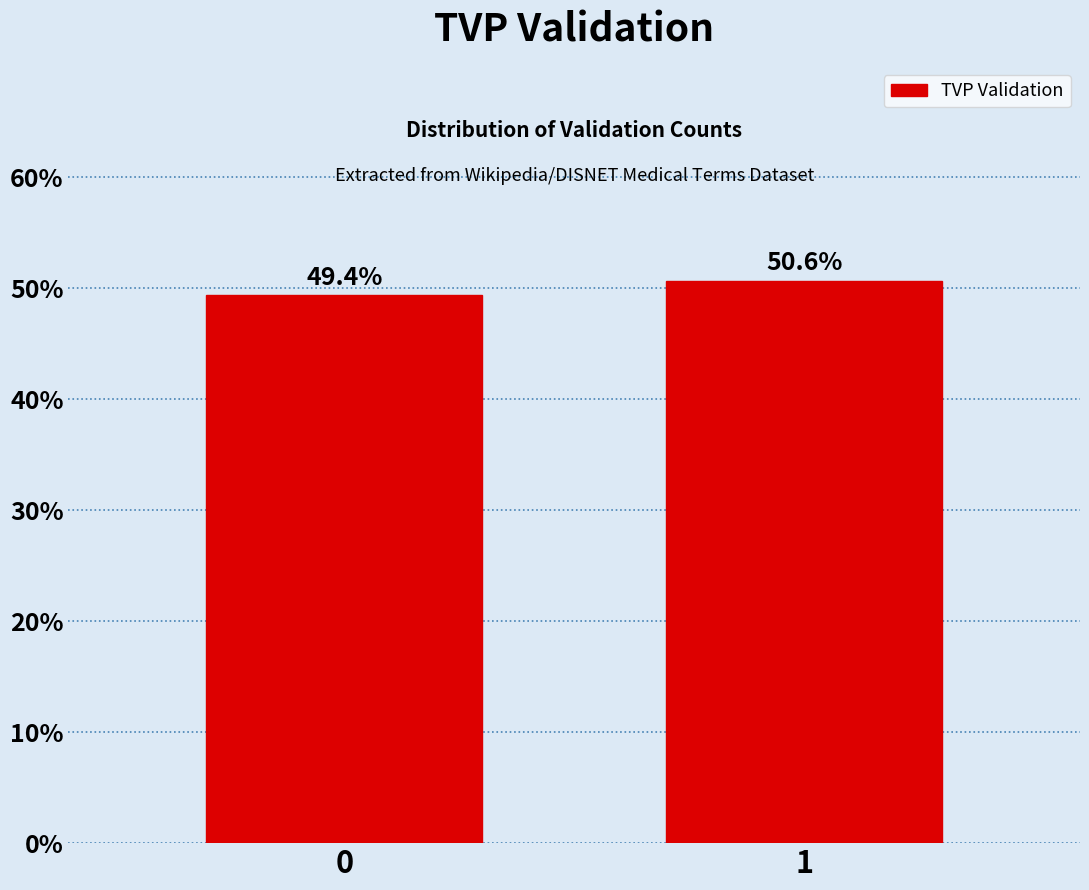

Reading left to right, extract all data points from this chart.

0=49.4	1=50.6